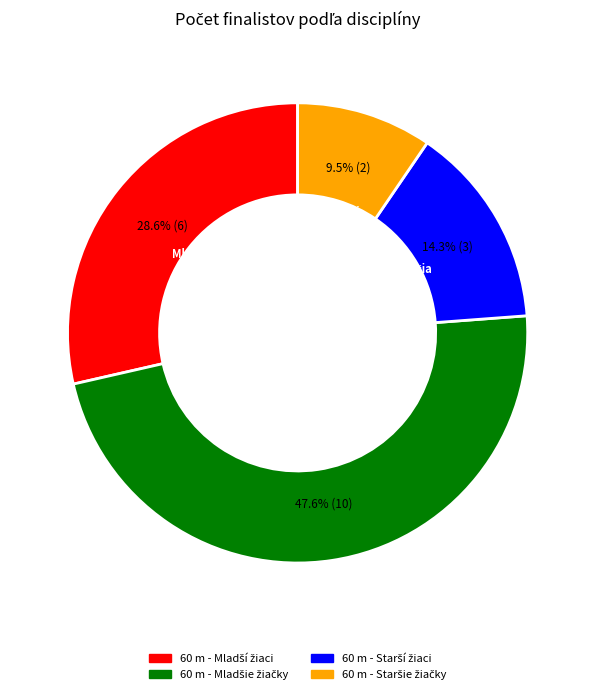

Is there any slice that represents more than half of the pie?

No